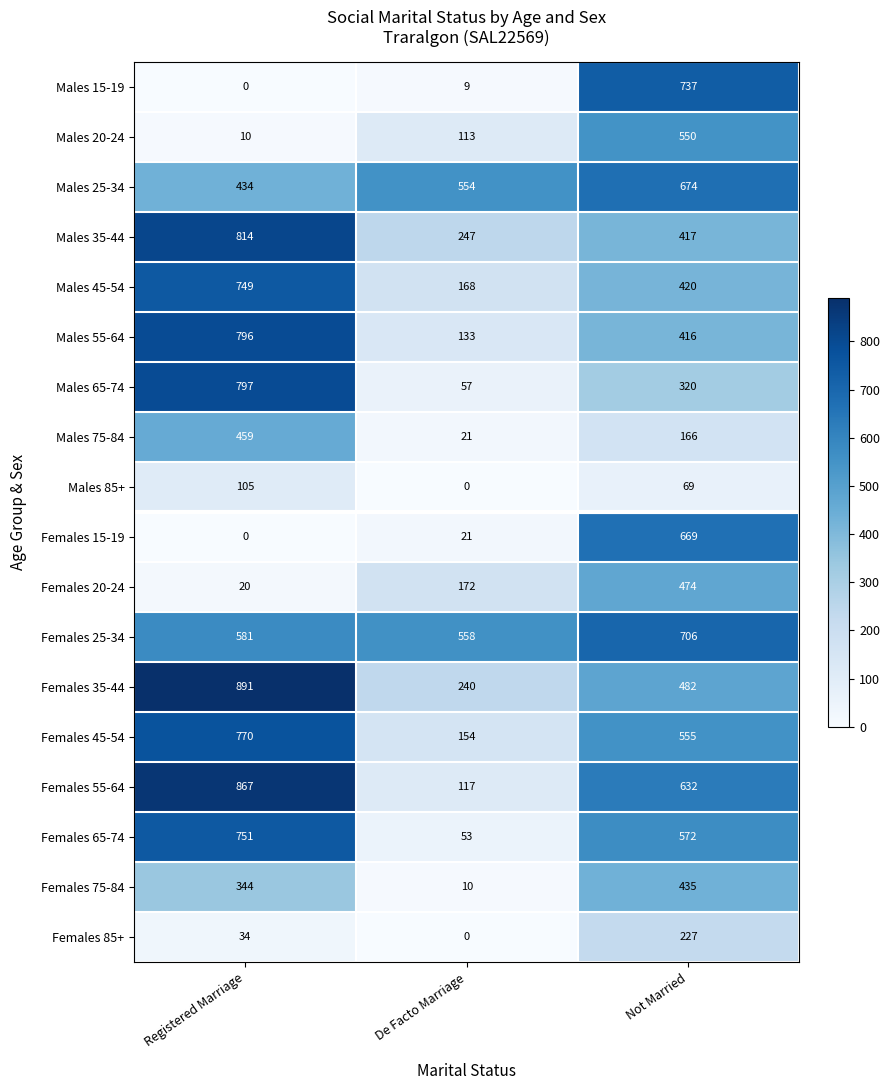

The Males 25-34 series shows 554 at De Facto Marriage. True or false?

True